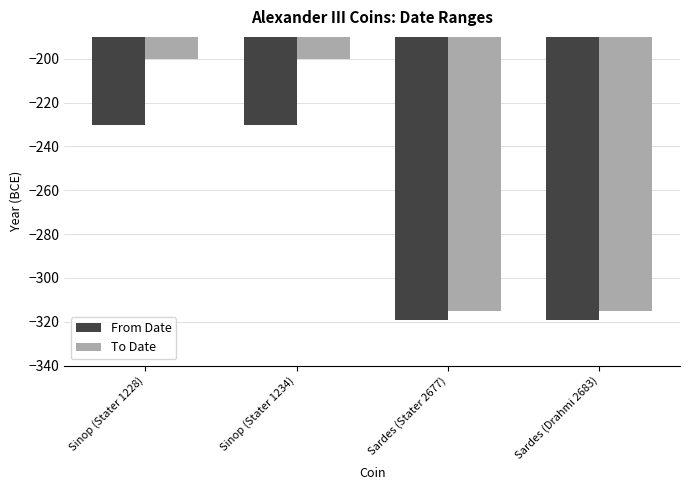

What is the spread (max minus min) of values at Sardes (Drahmi 2683)?

4